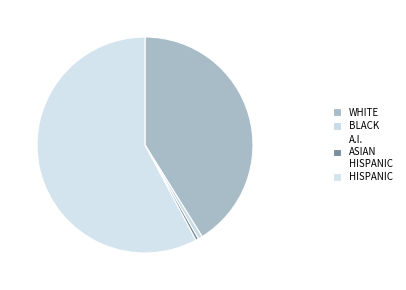

How many slices are in this pie chart?

4